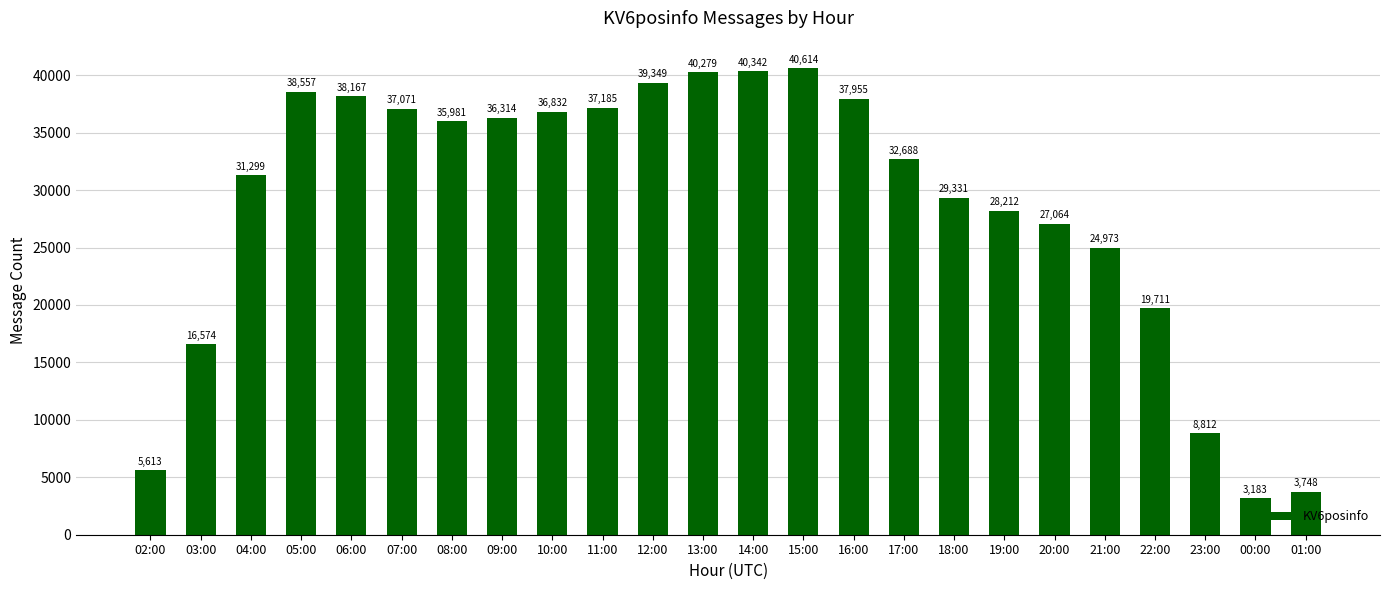

How many bars are there in total?

24